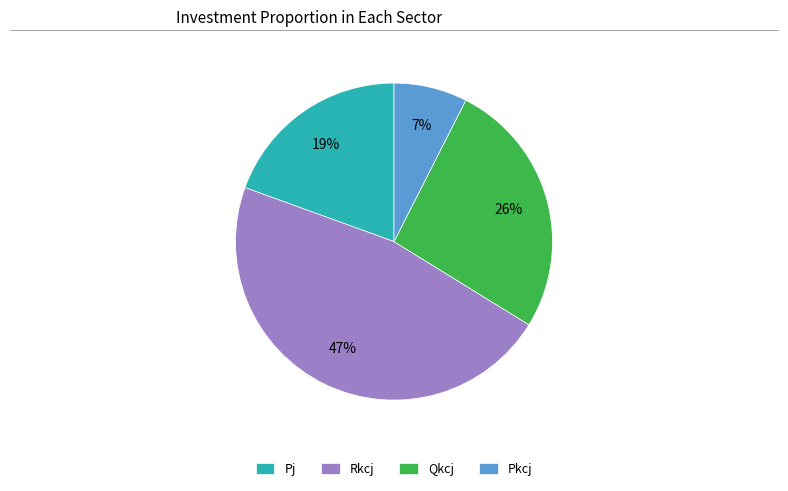

What is the smallest slice in the pie chart?

Pkcj